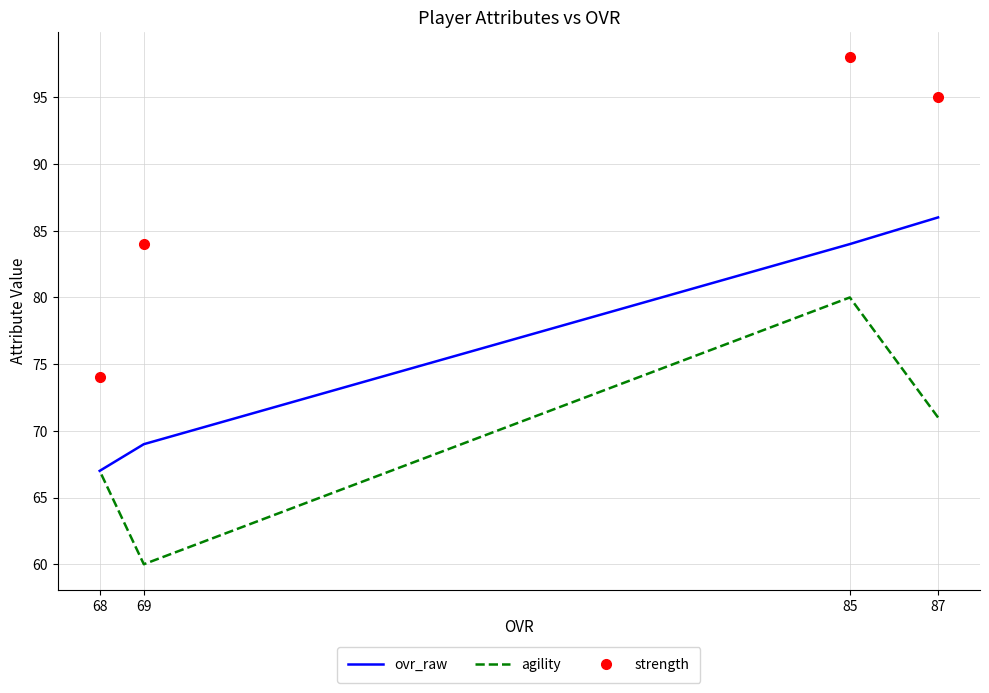

What is the total value across all series at 85?

262